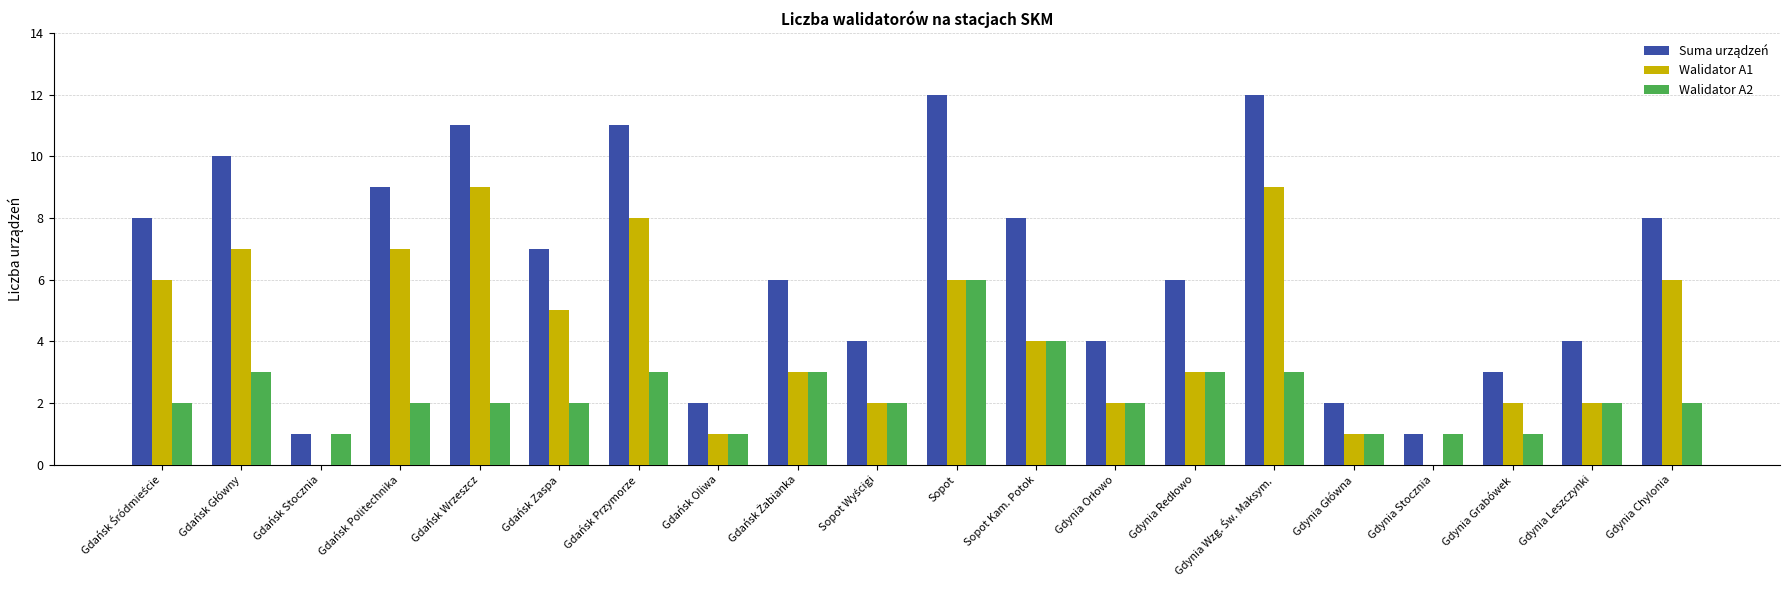

The Walidator A2 series shows 0 at Gdynia Stocznia. True or false?

False